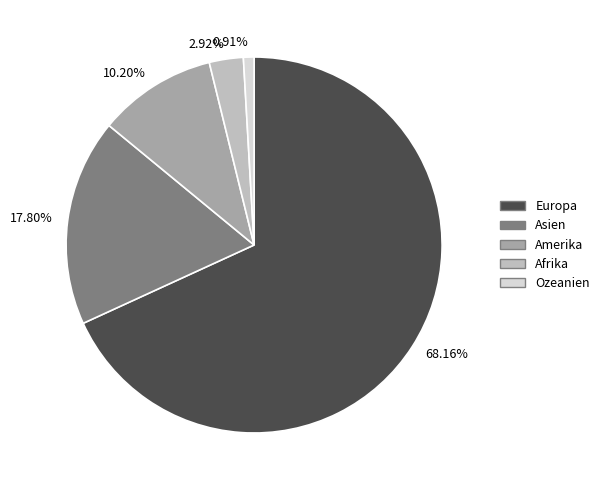

To the nearest percent, what is the average slice percentage?

20%